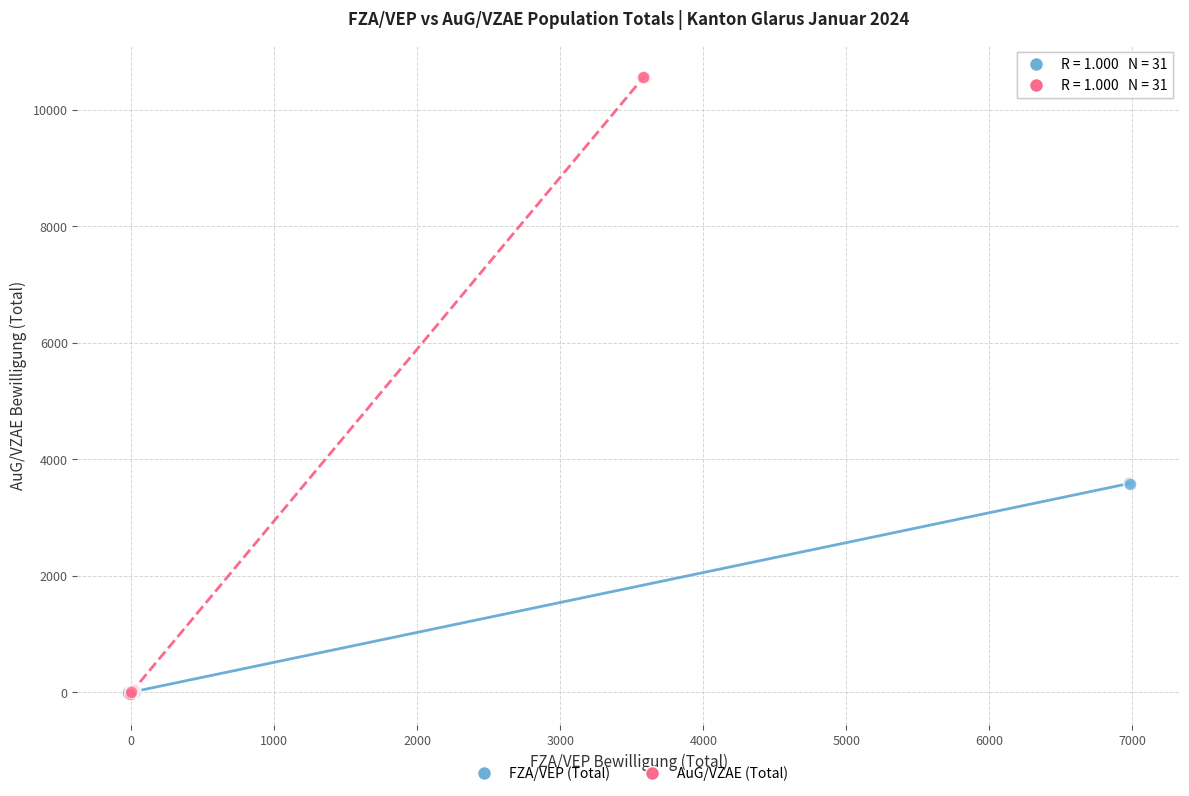

Which series reaches the maximum Y coordinate?

AuG/VZAE (Total)